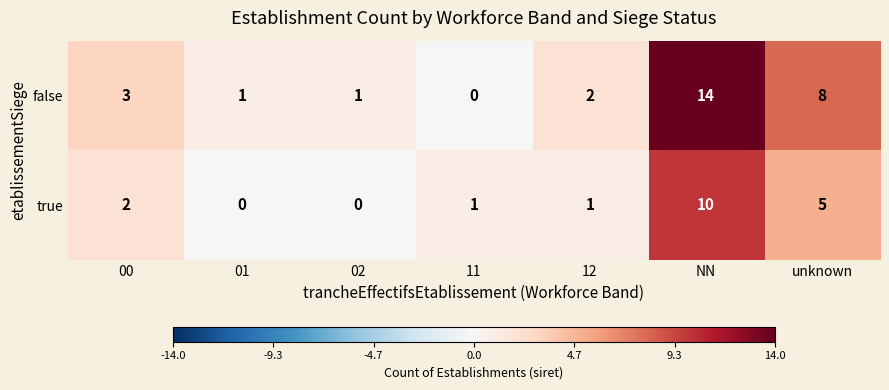

Which series has the largest total across all categories?

false